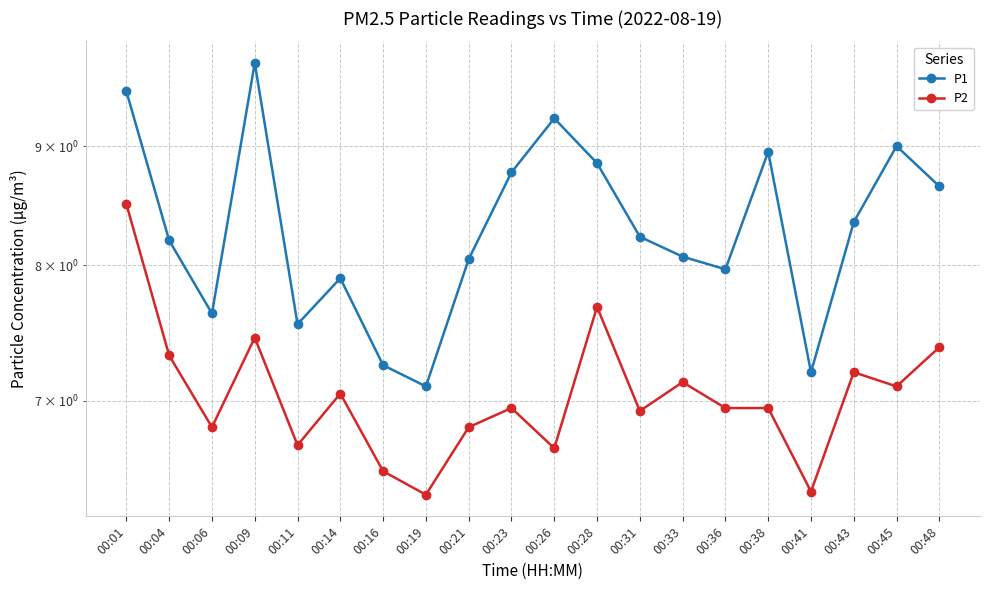

Which series has the largest range (max minus min)?

P1